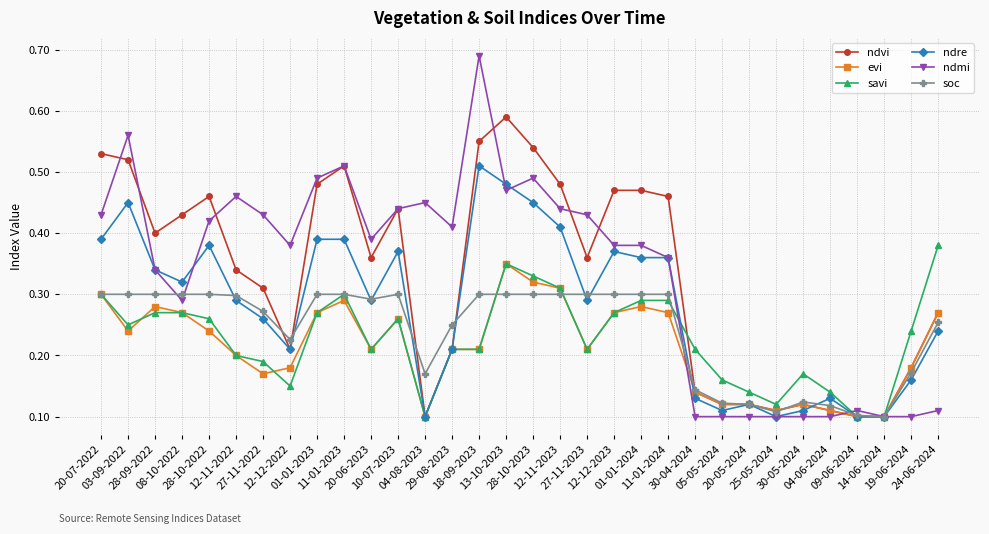

Count the ndmi values in the range 0 to 1.

32